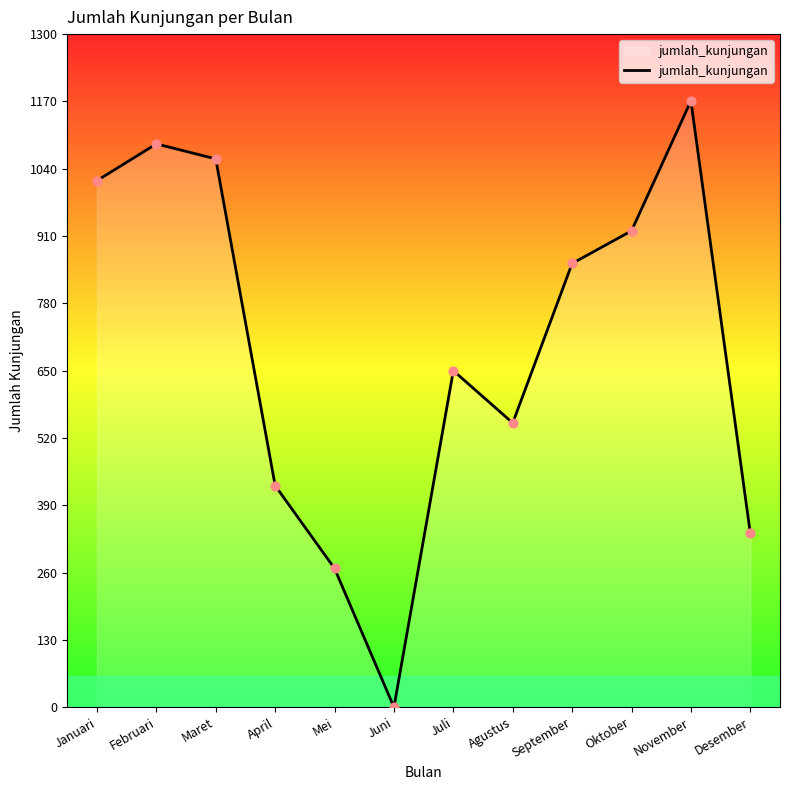

Which has a higher value, Agustus or Mei?

Agustus